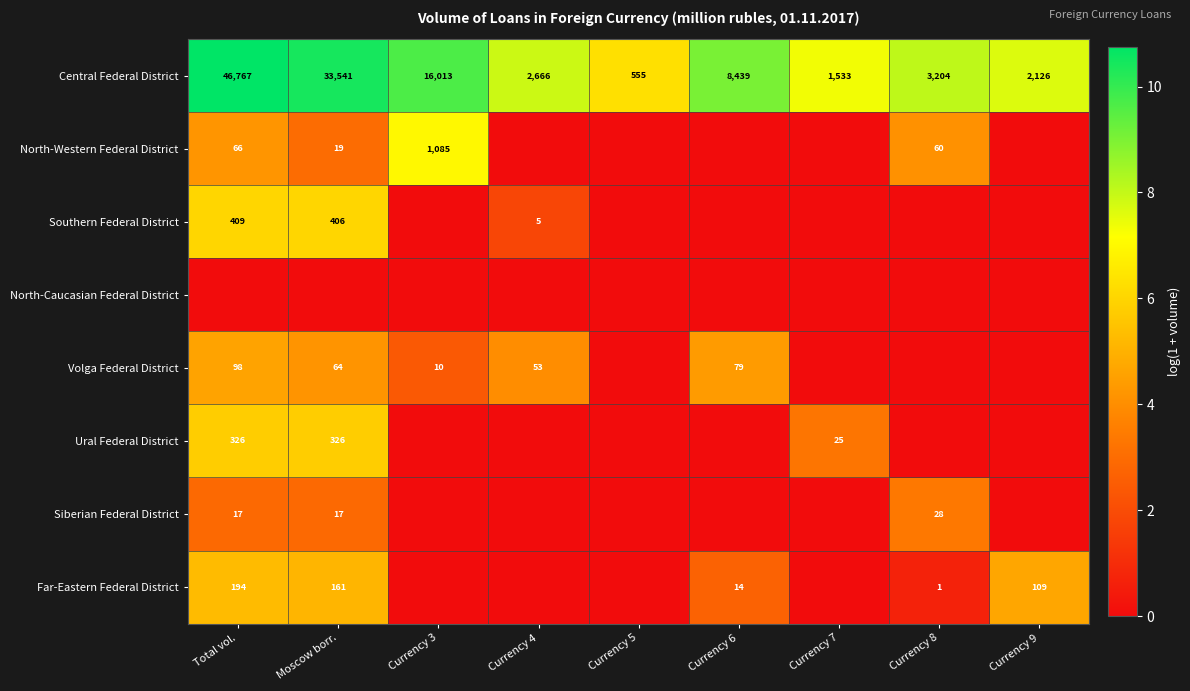

What is the sum of all Central Federal District values?

114844